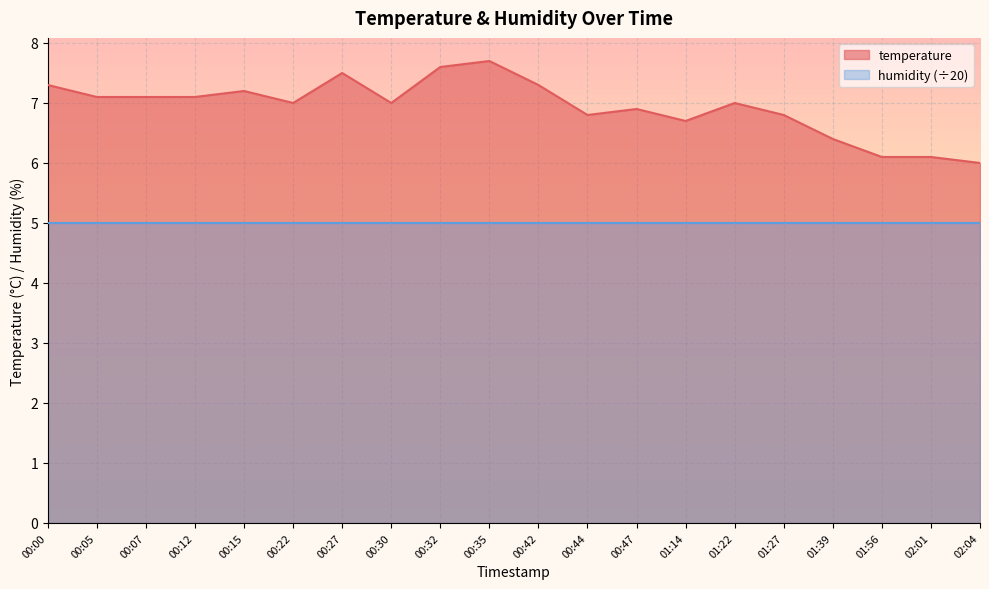

Read the value at 01:22.

7.0